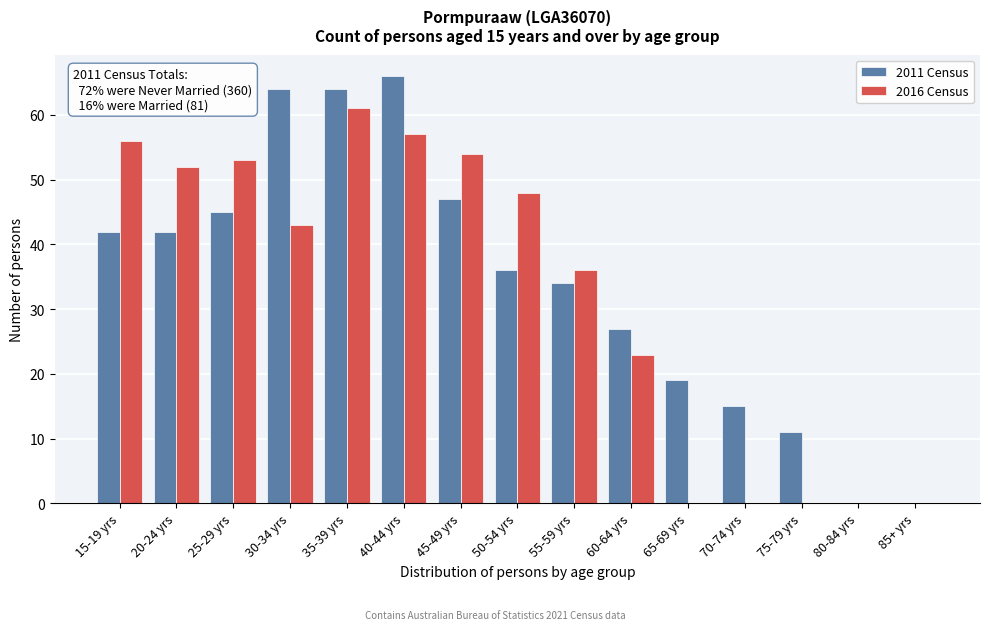

Reading left to right, extract all data points from this chart.

2011 Census: 15-19 yrs=42	20-24 yrs=42	25-29 yrs=45	30-34 yrs=64	35-39 yrs=64	40-44 yrs=66	45-49 yrs=47	50-54 yrs=36	55-59 yrs=34	60-64 yrs=27	65-69 yrs=19	70-74 yrs=15	75-79 yrs=11	80-84 yrs=0	85+ yrs=0
2016 Census: 15-19 yrs=56	20-24 yrs=52	25-29 yrs=53	30-34 yrs=43	35-39 yrs=61	40-44 yrs=57	45-49 yrs=54	50-54 yrs=48	55-59 yrs=36	60-64 yrs=23	65-69 yrs=0	70-74 yrs=0	75-79 yrs=0	80-84 yrs=0	85+ yrs=0